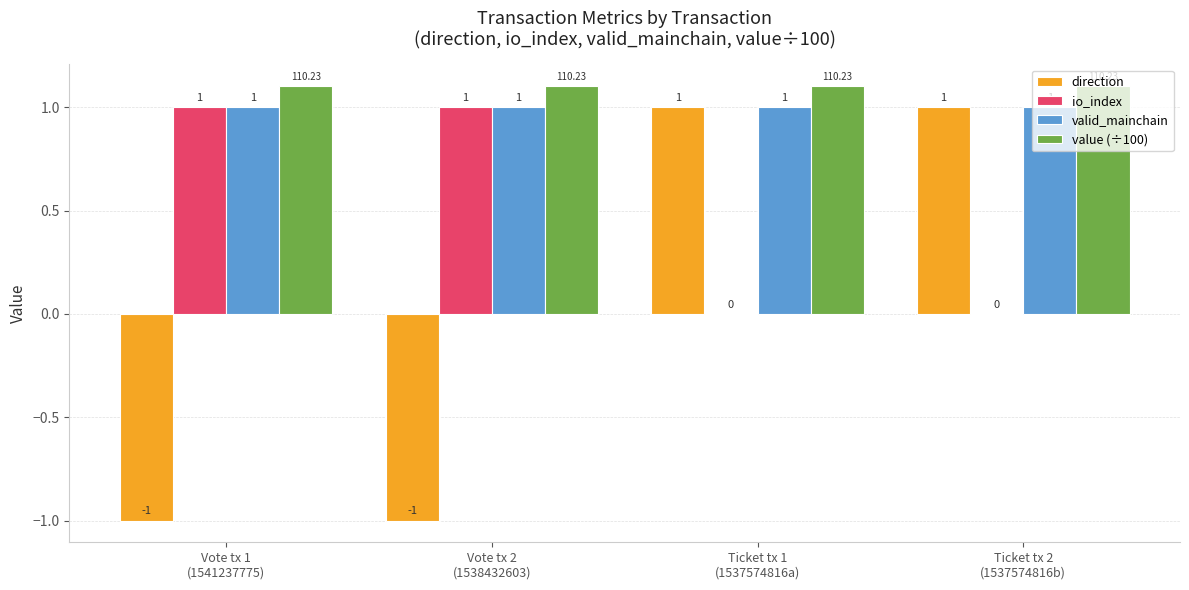

Which series has the largest range (max minus min)?

direction